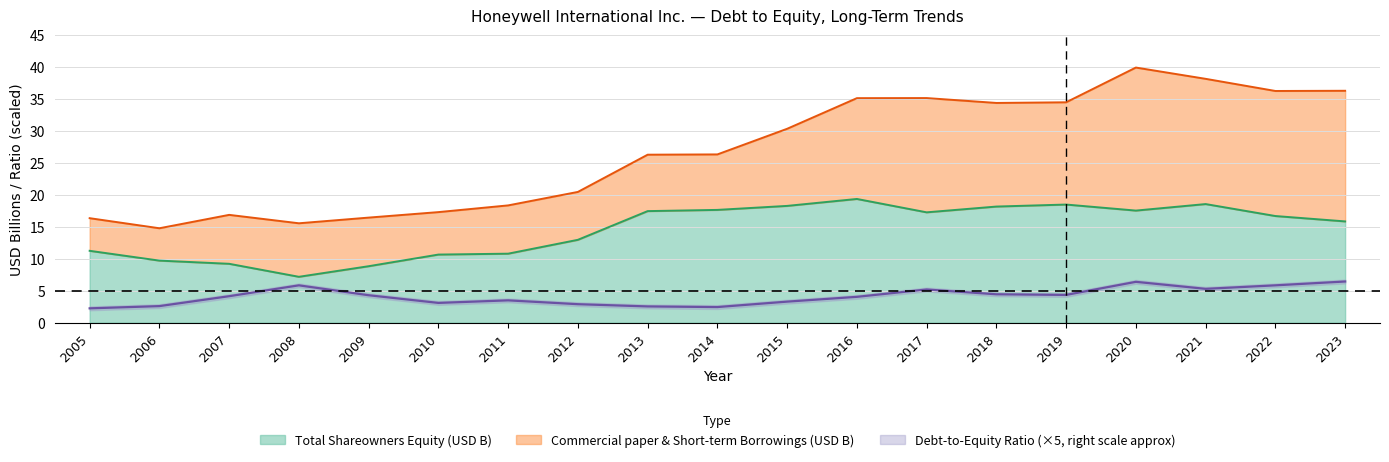

List the labels in order of Debt to Equity Ratio value, largest first.

2023, 2020, 2008, 2022, 2021, 2017, 2018, 2019, 2009, 2007, 2016, 2011, 2015, 2010, 2012, 2006, 2013, 2014, 2005